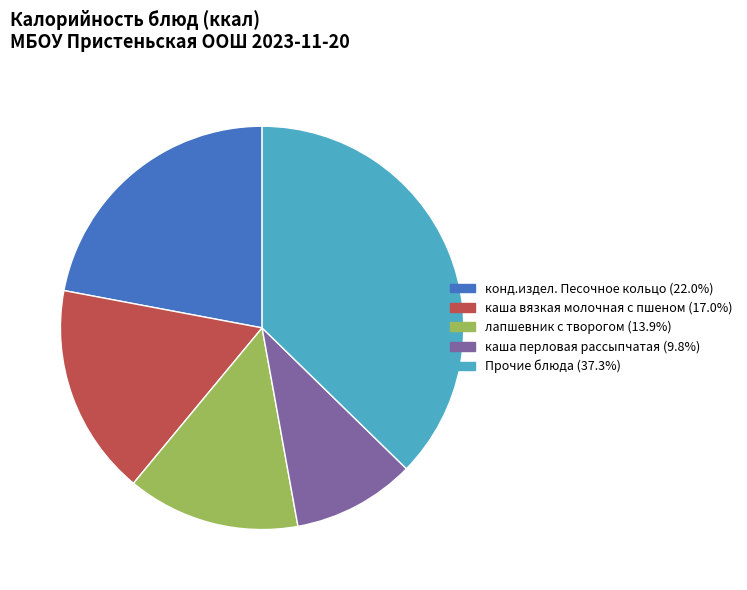

Is there any slice that represents more than half of the pie?

No